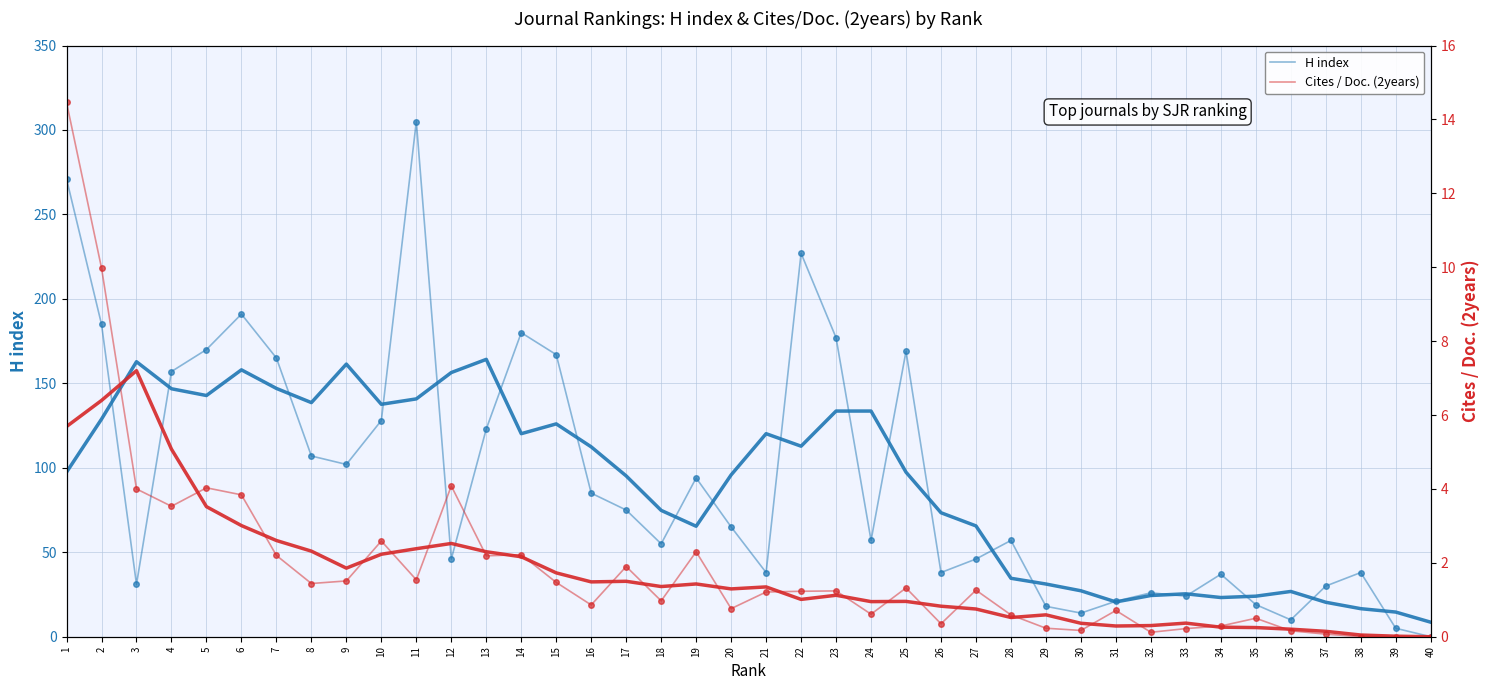

How many values in H index are above zero?

39